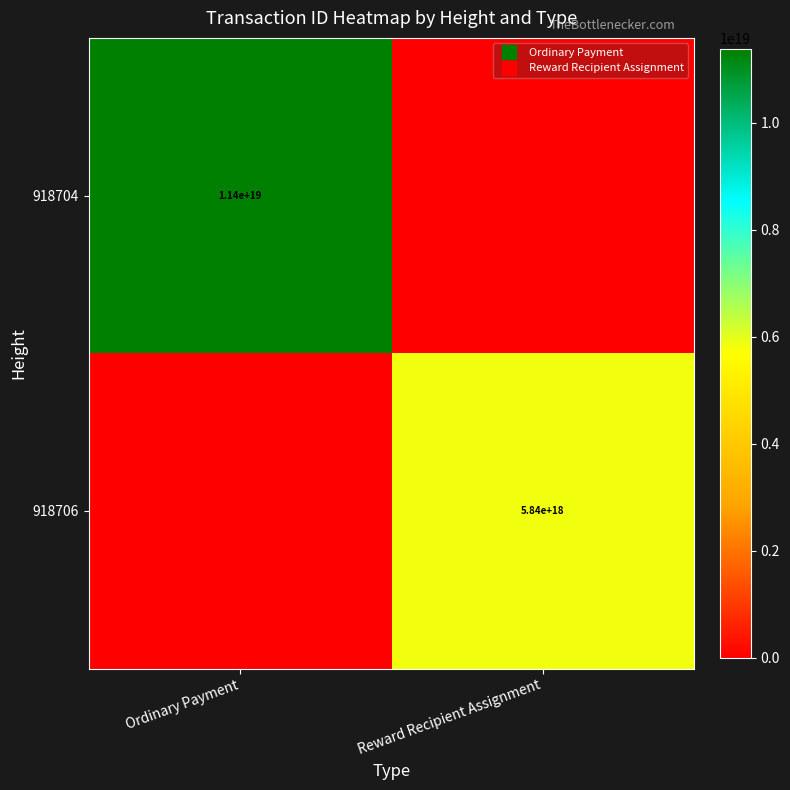

What is the difference between the 918704 values at Ordinary Payment and Reward Recipient Assignment?

11383639986007650304